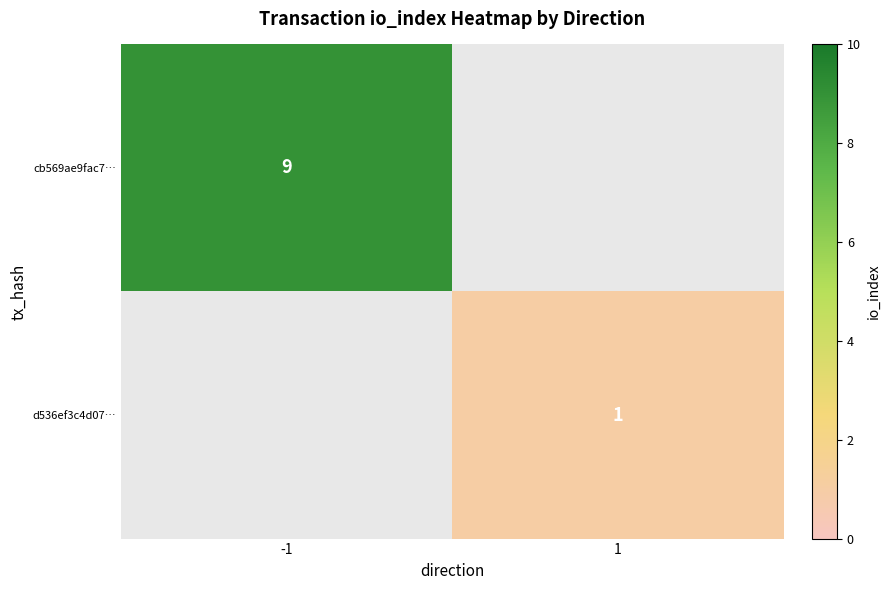

The value of cb569ae9fac7… at -1 is 9. True or false?

True